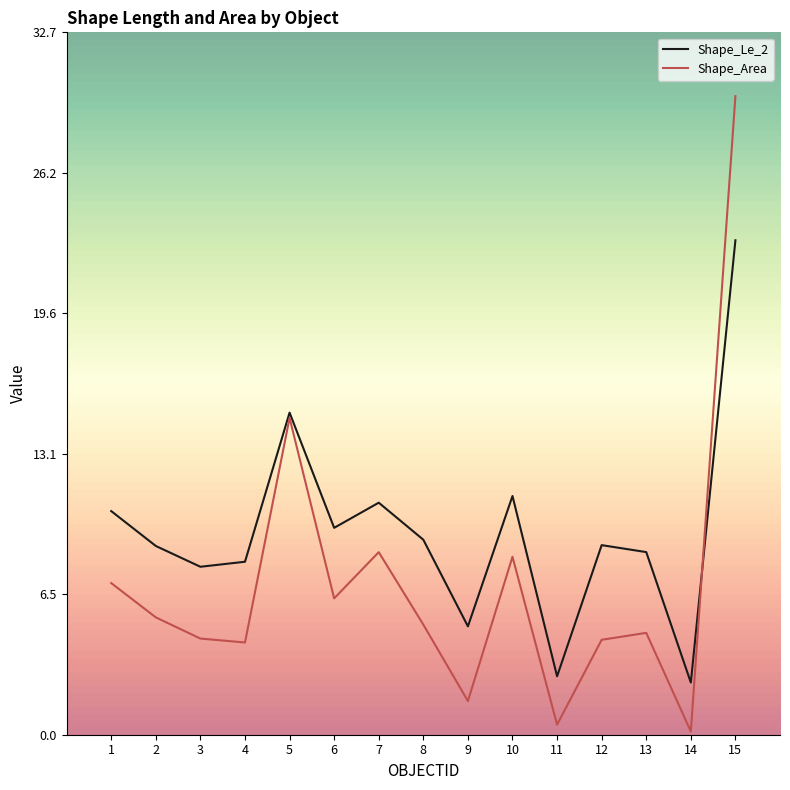

Between 4 and 10, which series saw the biggest shift?

Shape_Area